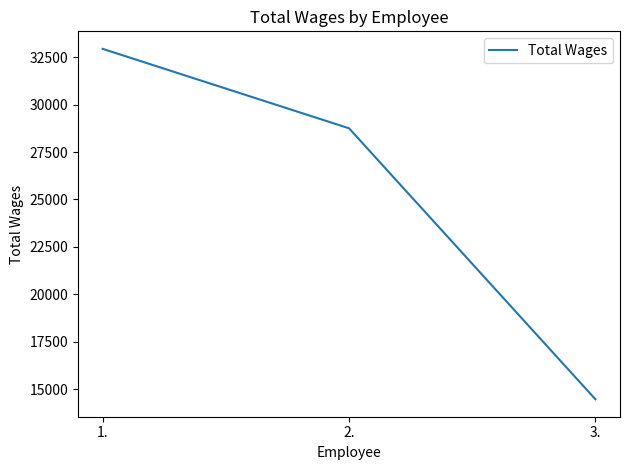

How many values are below 28752?

1